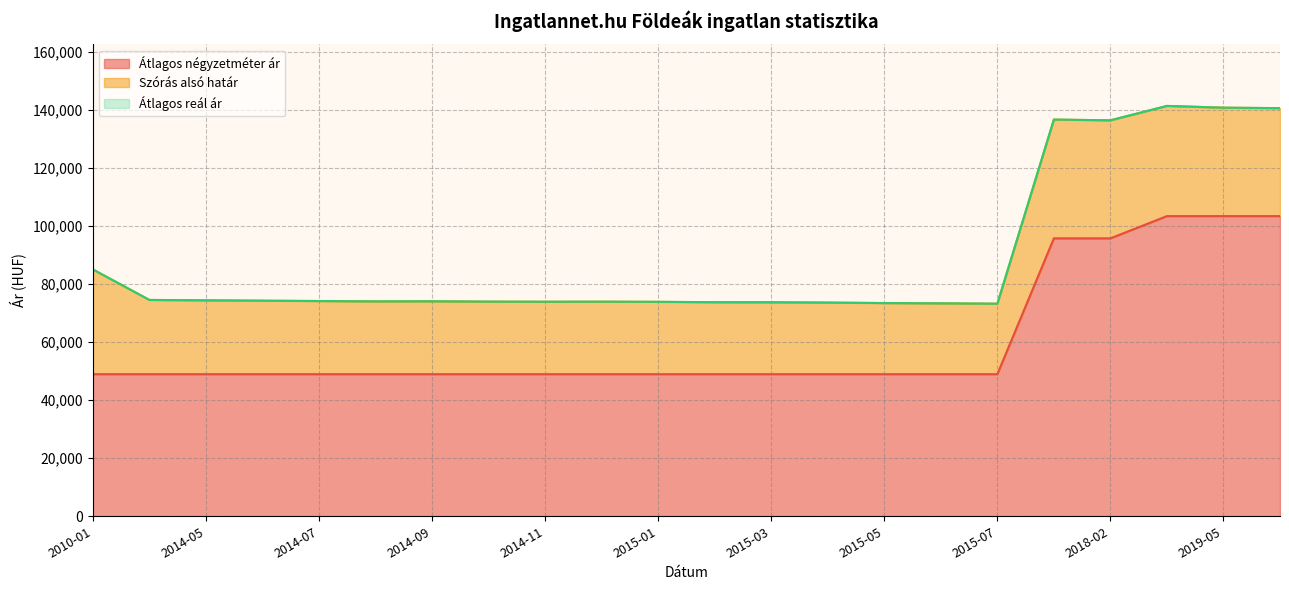

True or false: Átlagos négyzetméter ár and Átlagos reál ár cross at least once.

False